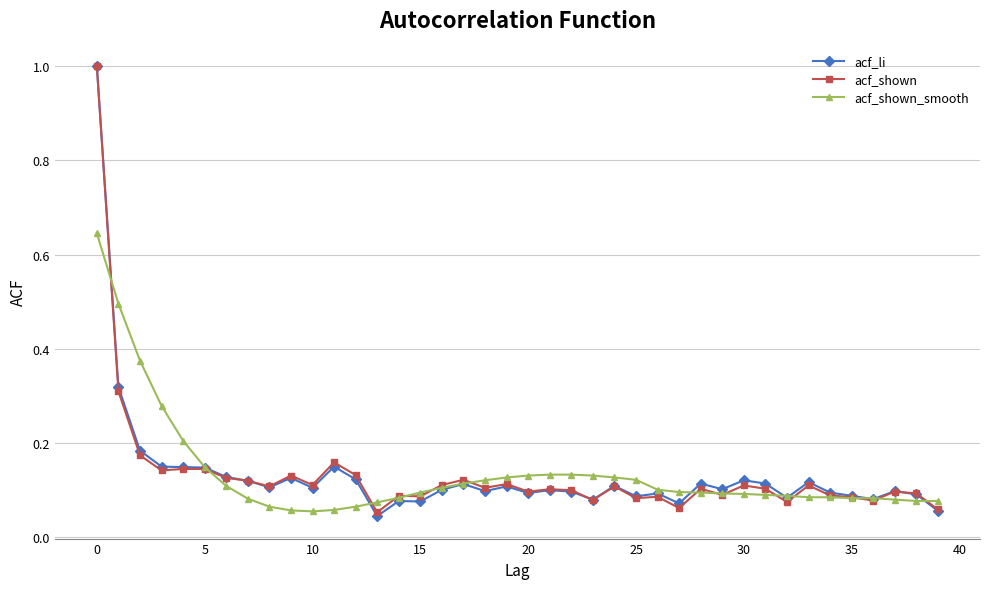

True or false: acf_shown has more than 2 interior local peaks.

True